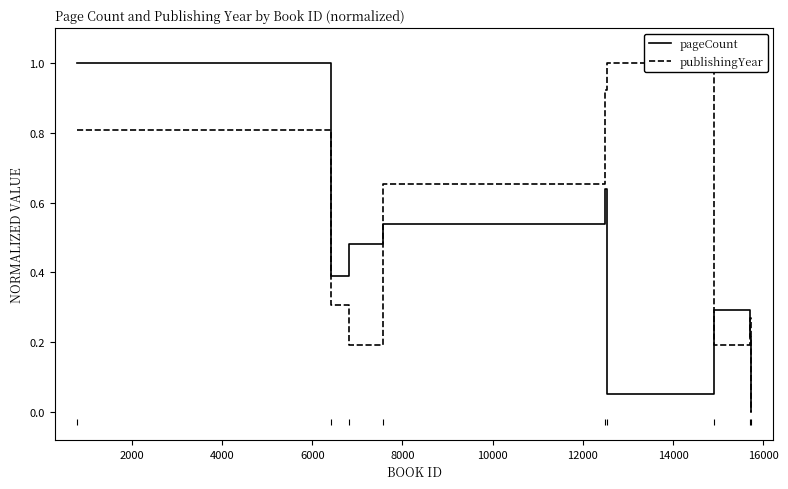

Which series has the largest total across all categories?

publishingYear